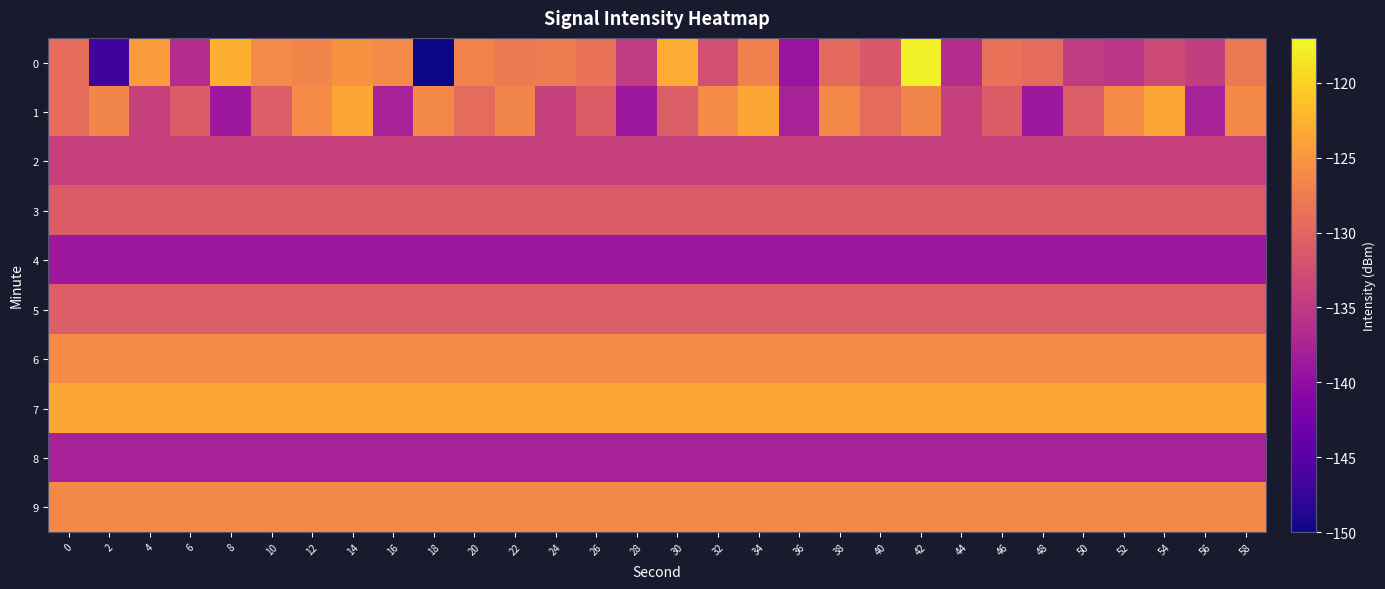

Which label corresponds to the largest value in the chart?

42